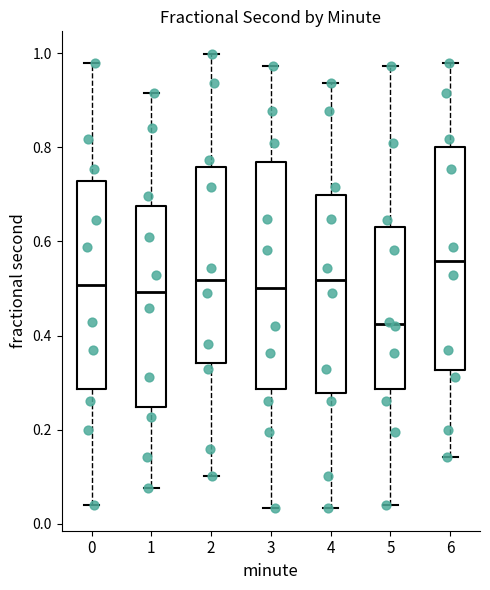

Reading left to right, read every box against the y-axis: the position of its median line, the range the box covers, and the ends of its whiskers. The values are not printed on the chart, so give them approximately, as read against the axis.

0: median 0.50, box 0.28 to 0.72, whiskers 0.04 to 0.98
1: median 0.50, box 0.24 to 0.68, whiskers 0.08 to 0.92
2: median 0.52, box 0.34 to 0.76, whiskers 0.10 to 1.00
3: median 0.50, box 0.28 to 0.76, whiskers 0.04 to 0.98
4: median 0.52, box 0.28 to 0.70, whiskers 0.04 to 0.94
5: median 0.42, box 0.28 to 0.62, whiskers 0.04 to 0.98
6: median 0.56, box 0.32 to 0.80, whiskers 0.14 to 0.98